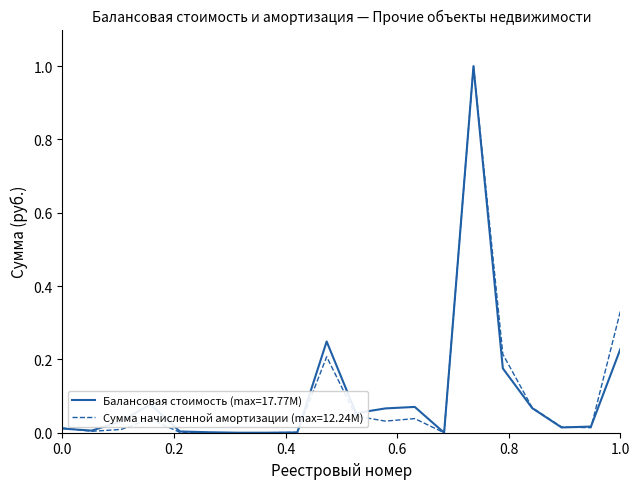

What is the highest value of the Сумма начисленной амортизации (max=12.24M) series?

1.0